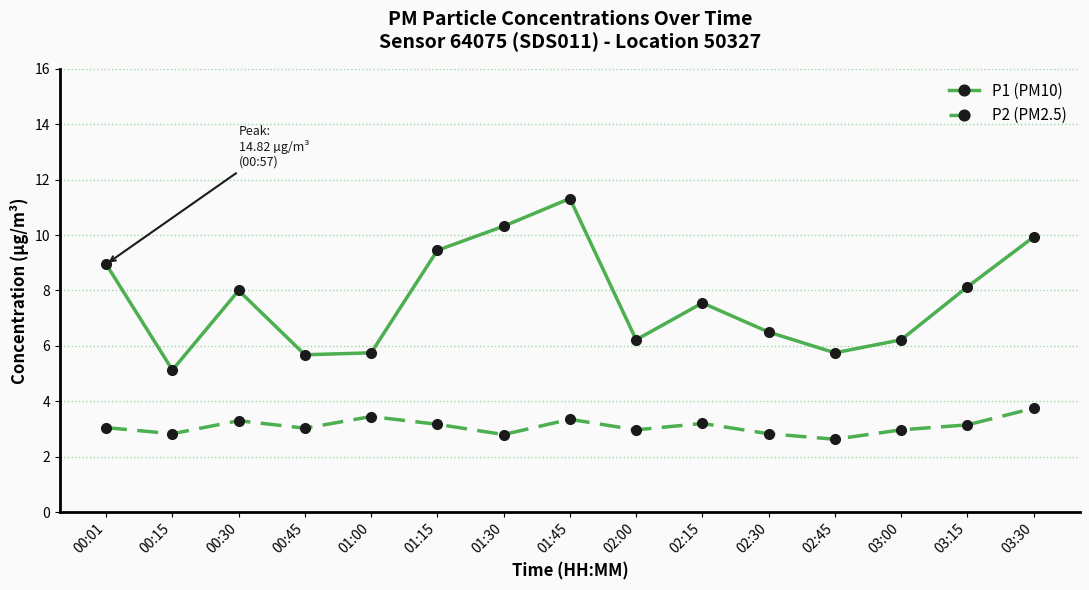

How many lines are shown in the chart?

2